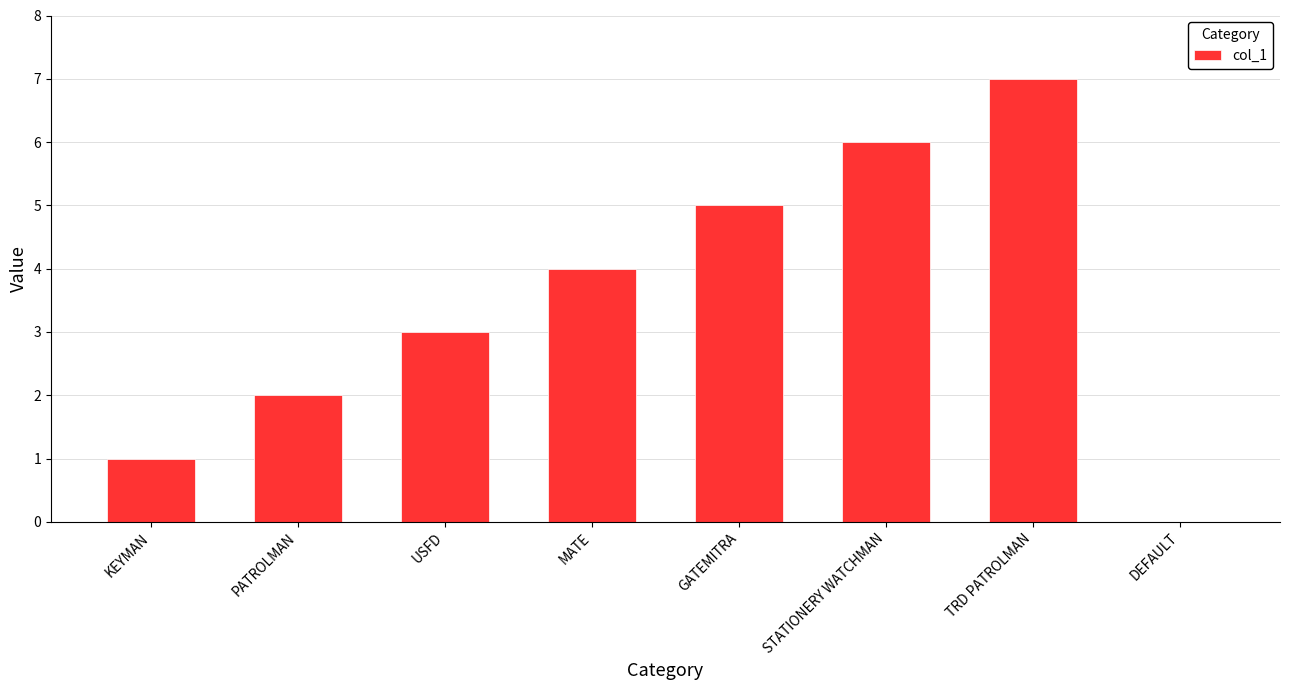

The chart shows a value of 6 at STATIONERY WATCHMAN. True or false?

True